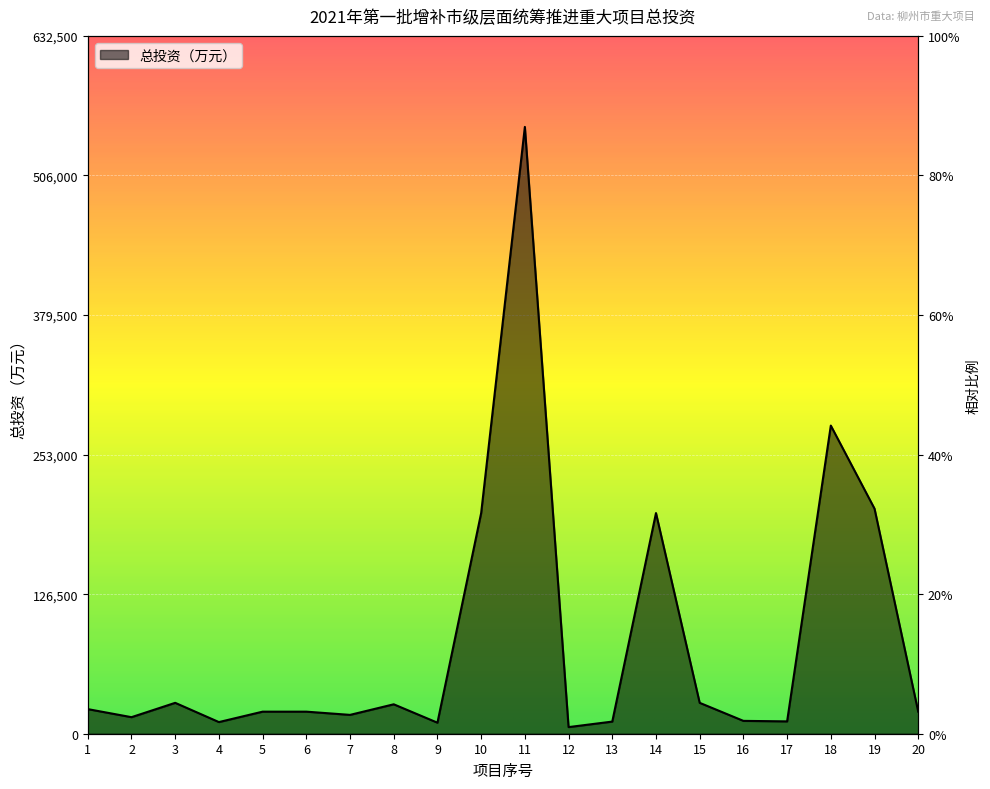

Rank the categories by value from lowest to highest.

12, 9, 4, 13, 17, 16, 2, 7, 5, 6, 20, 1, 8, 3, 15, 10, 14, 19, 18, 11